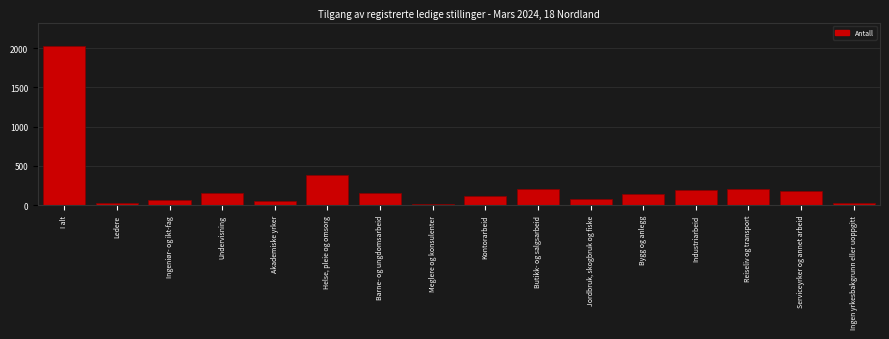

Rank the categories by value from lowest to highest.

Meglere og konsulenter, Ingen yrkesbakgrunn eller uoppgitt, Ledere, Akademiske yrker, Ingeniør- og ikt-fag, Jordbruk, skogbruk og fiske, Kontorarbeid, Bygg og anlegg, Barne- og ungdomsarbeid, Undervisning, Serviceyrker og annet arbeid, Industriarbeid, Reiseliv og transport, Butikk- og salgsarbeid, Helse, pleie og omsorg, I alt